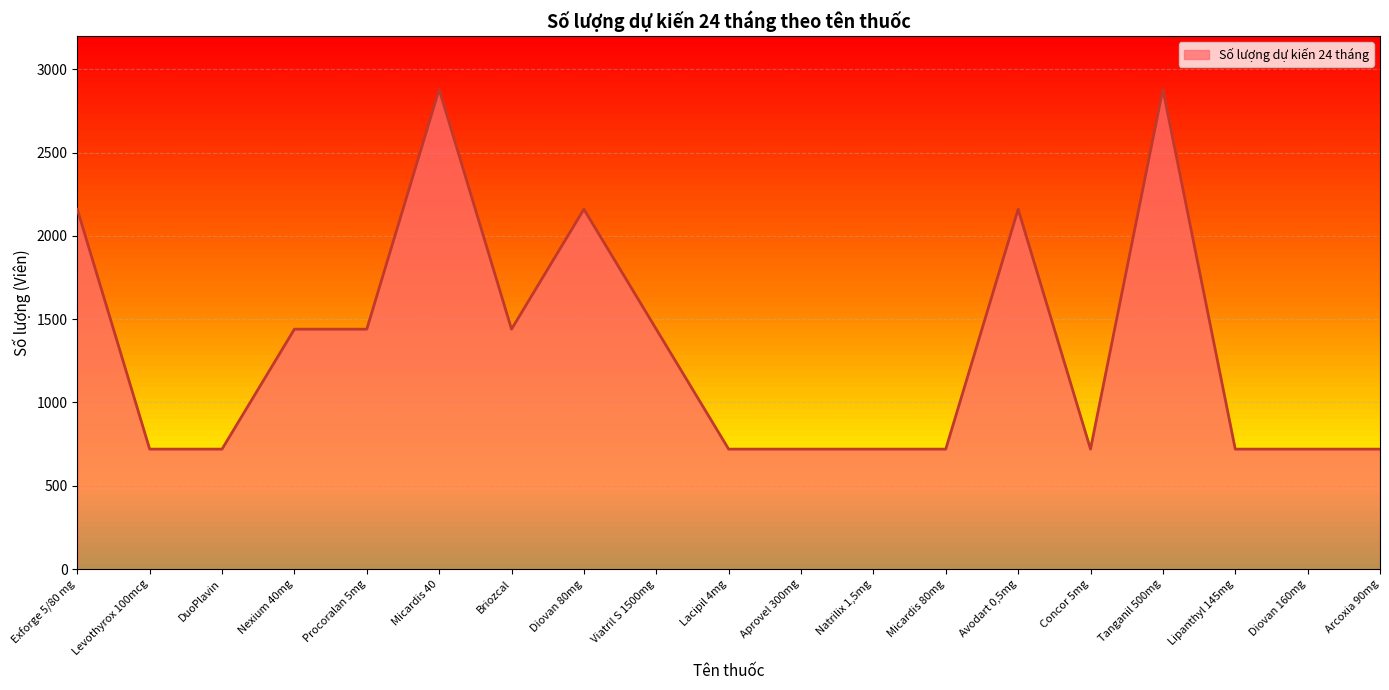

What is the minimum value shown in the chart?

720